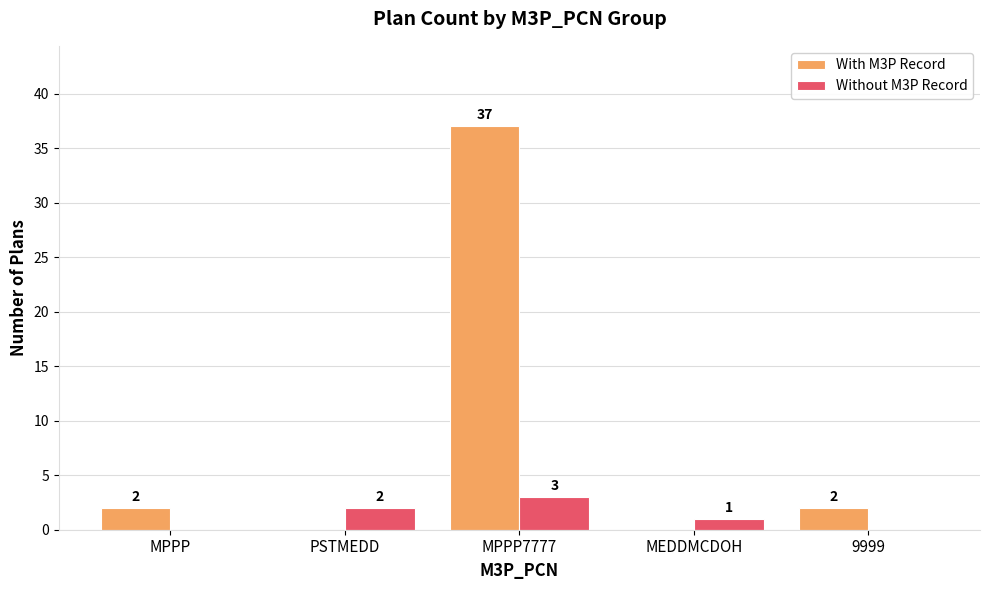

What is the sum of all With M3P Record values?

41